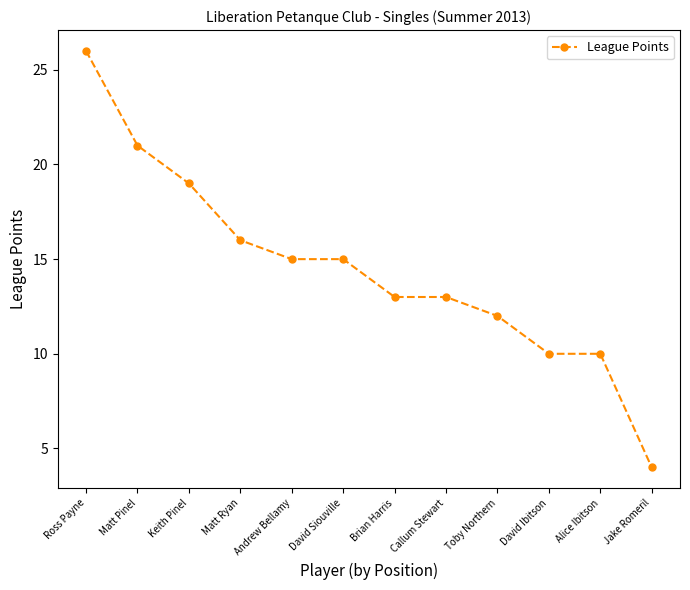

Count the number of data series in this chart.

1